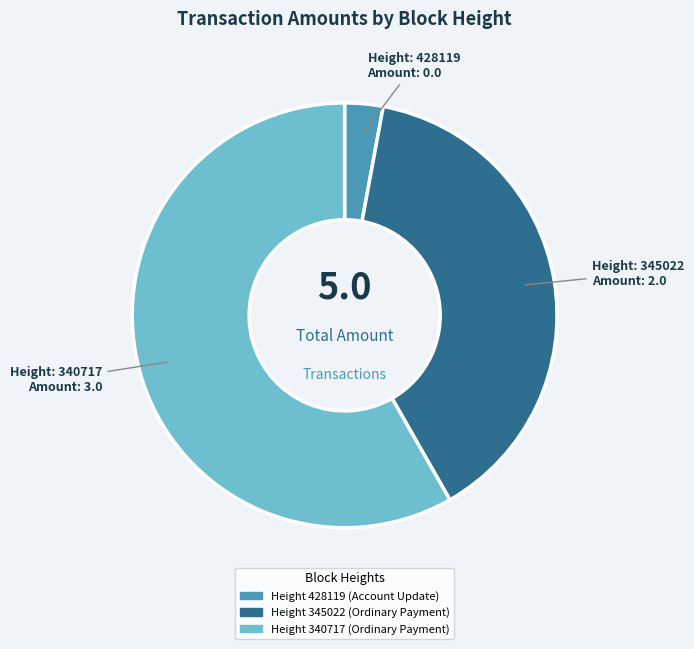

Count the number of slices in the pie.

3